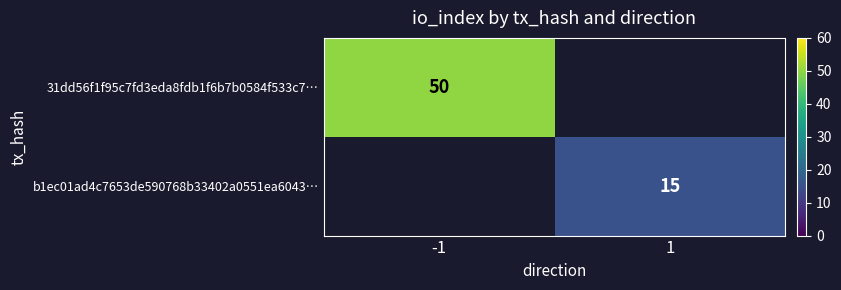

Count the number of data series in this chart.

2